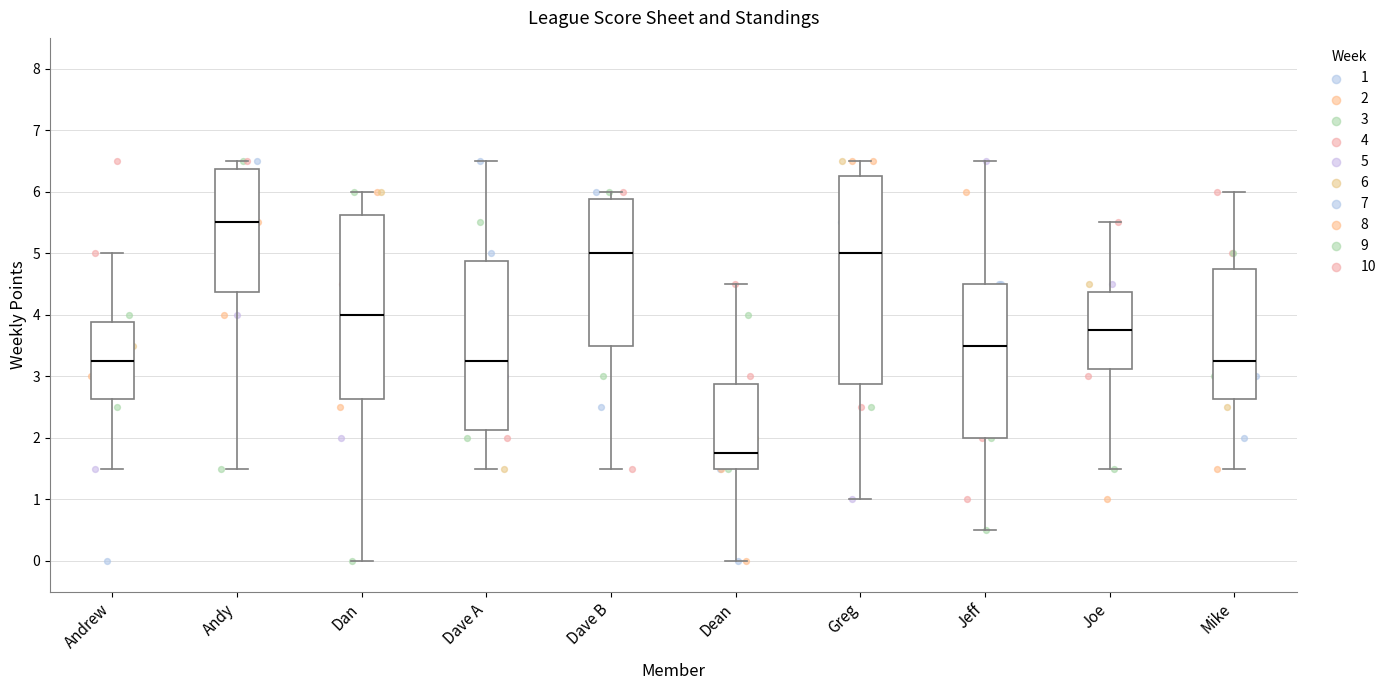

Which box's median line is the highest?

Andy